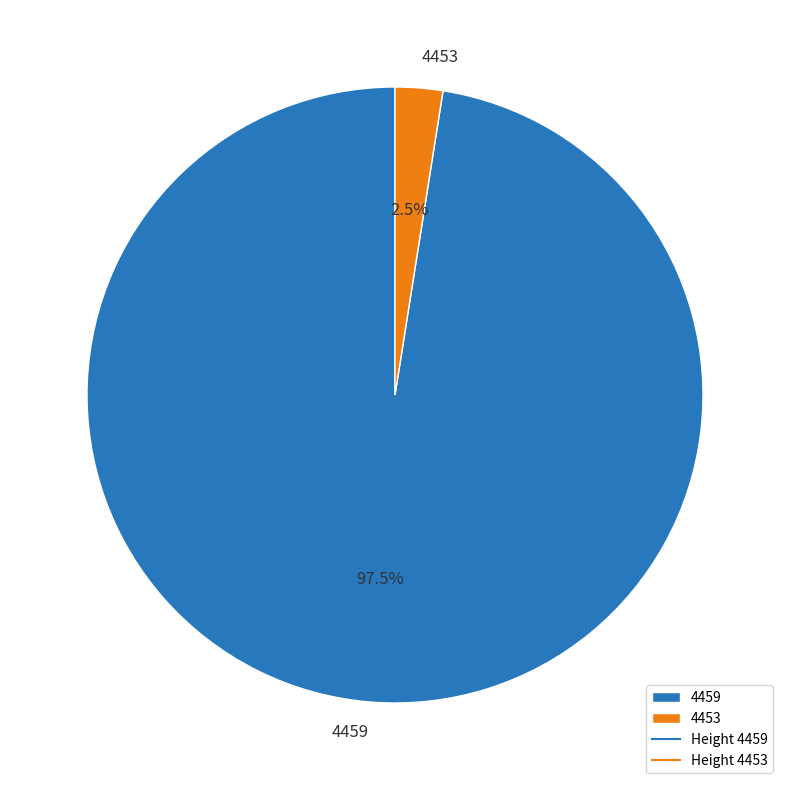

To the nearest percent, what is the combined percentage of 4459 and 4453?

100%